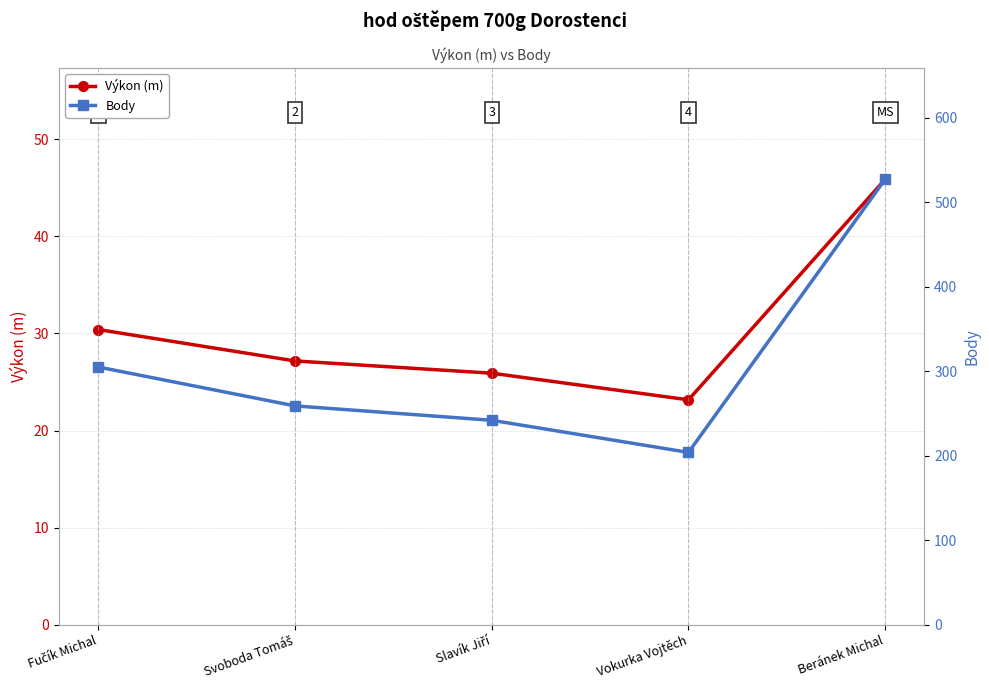

Reading left to right, transcribe all the data shown in this chart.

Výkon (m): 30.4	27.2	25.9	23.2	45.9
Body: 305.0	259.0	242.0	204.0	527.0